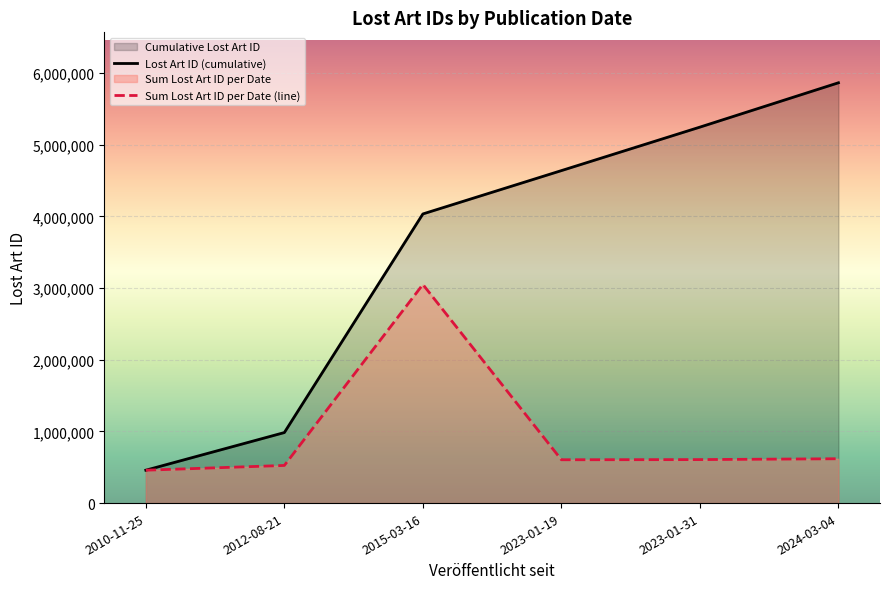

What is the value of the Sum Lost Art ID per Date (line) point at the 6th from the left?

618870